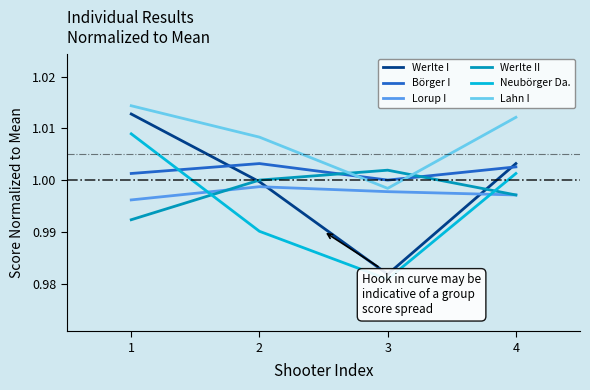

How many times do Werlte II and Börger I cross each other?

2